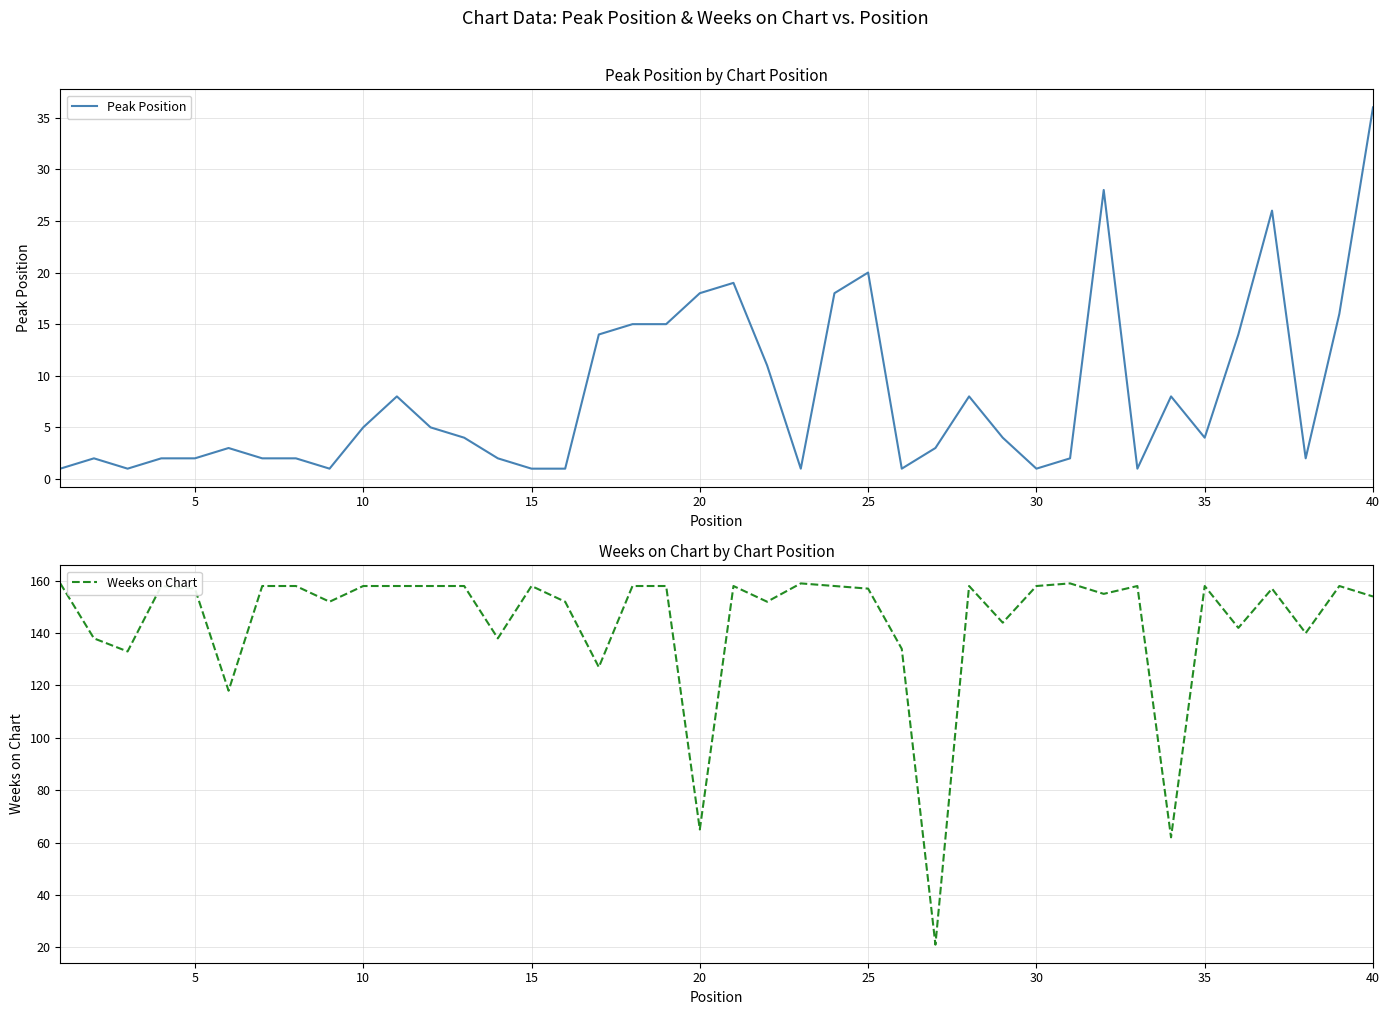

Is the value of Weeks on Chart at 0 greater than the value of Peak Position at 35?

Yes